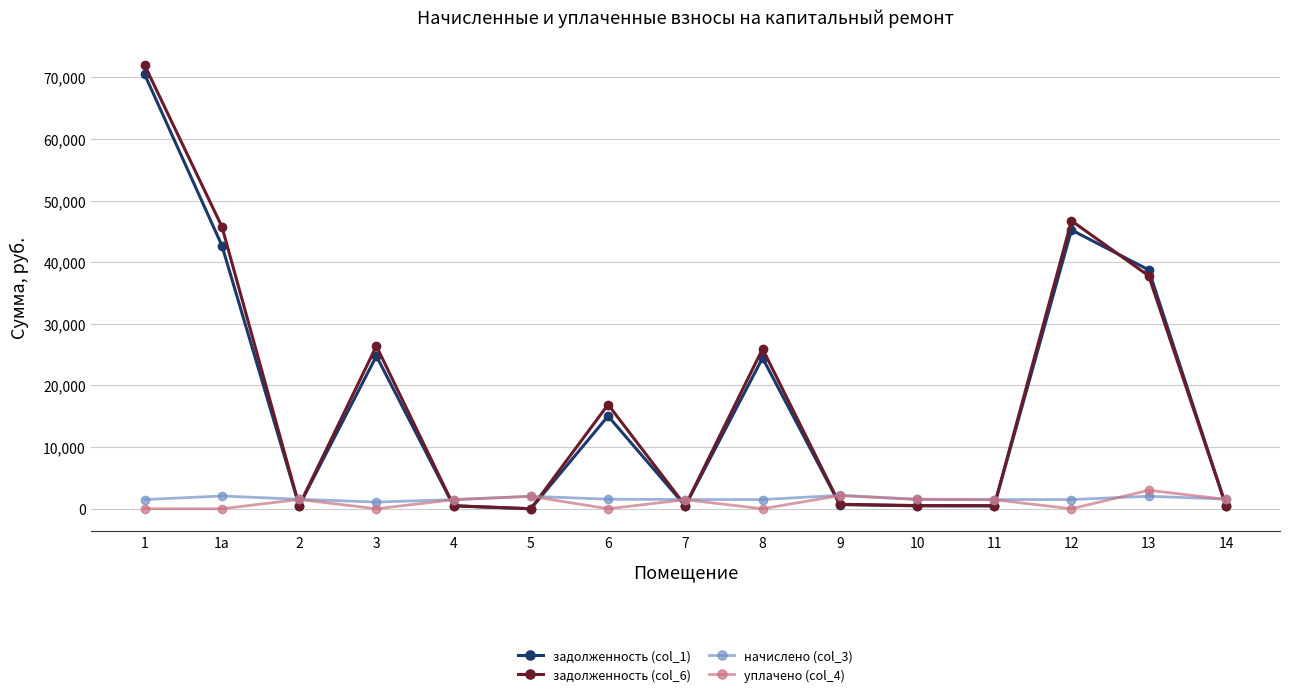

True or false: задолженность (col_6) and уплачено (col_4) intersect in this chart.

True